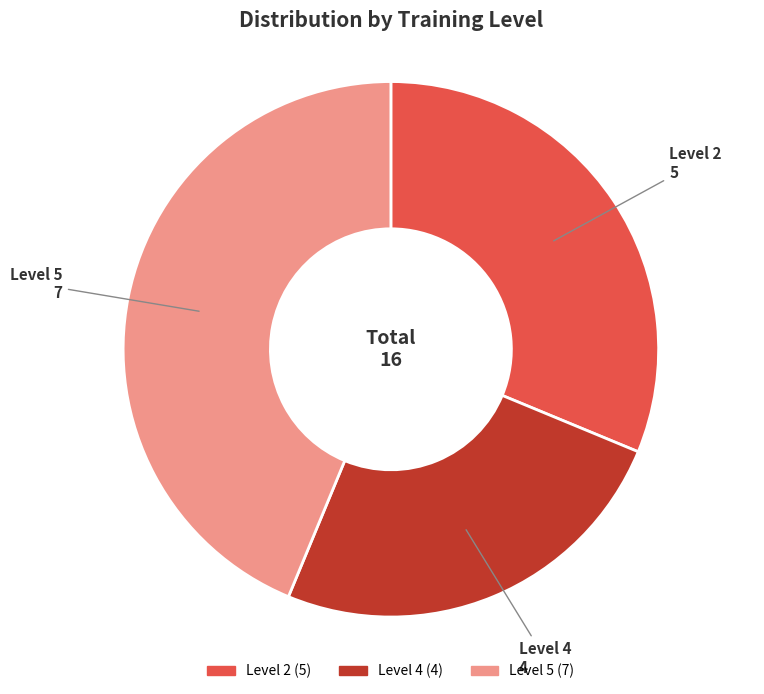

Is there a majority slice in this chart?

No